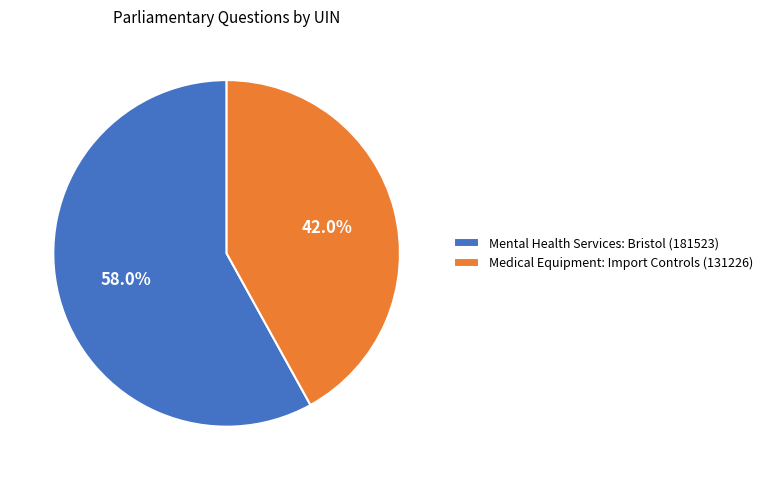

Is Medical Equipment: Import Controls (131226) the majority of the pie?

No